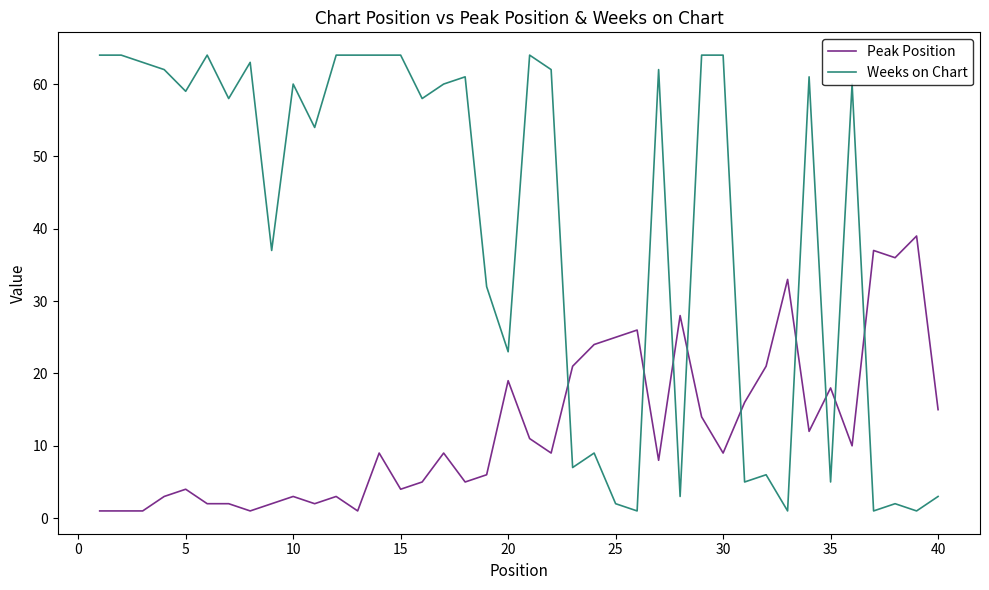

True or false: Weeks on Chart and Peak Position intersect in this chart.

True